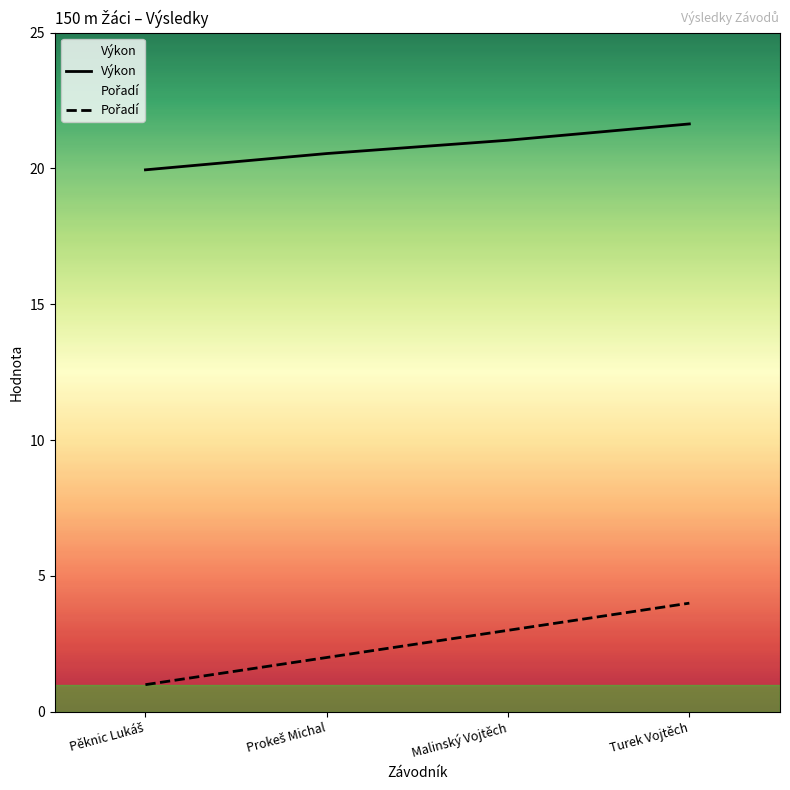

What are all the series names shown in the legend?

Výkon, Pořadí